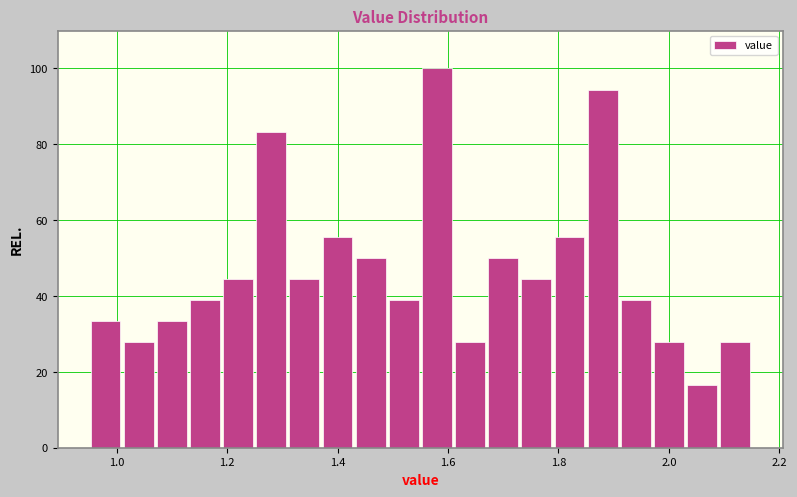

Around what value on the x-axis is the tallest bar? Give the approximate position of its centre, as read against the axis.

1.58